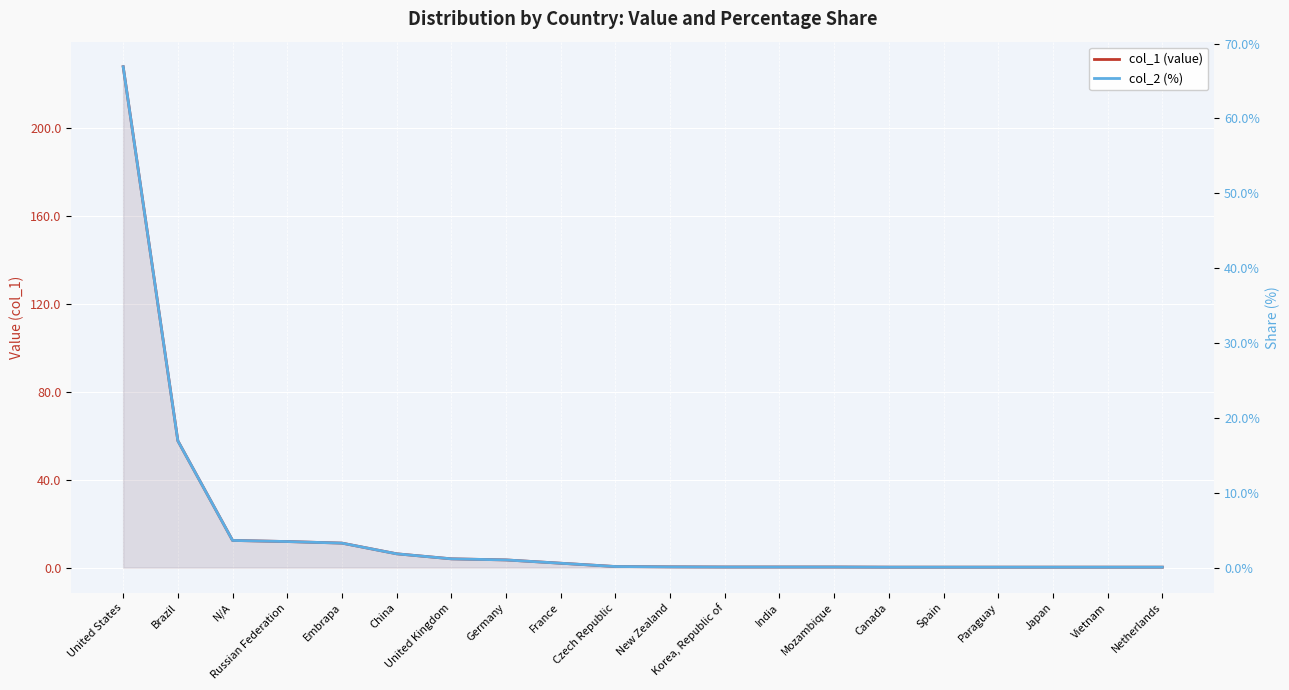

List the series in order of their peak value, highest first.

col_1 (value), col_2 (%)